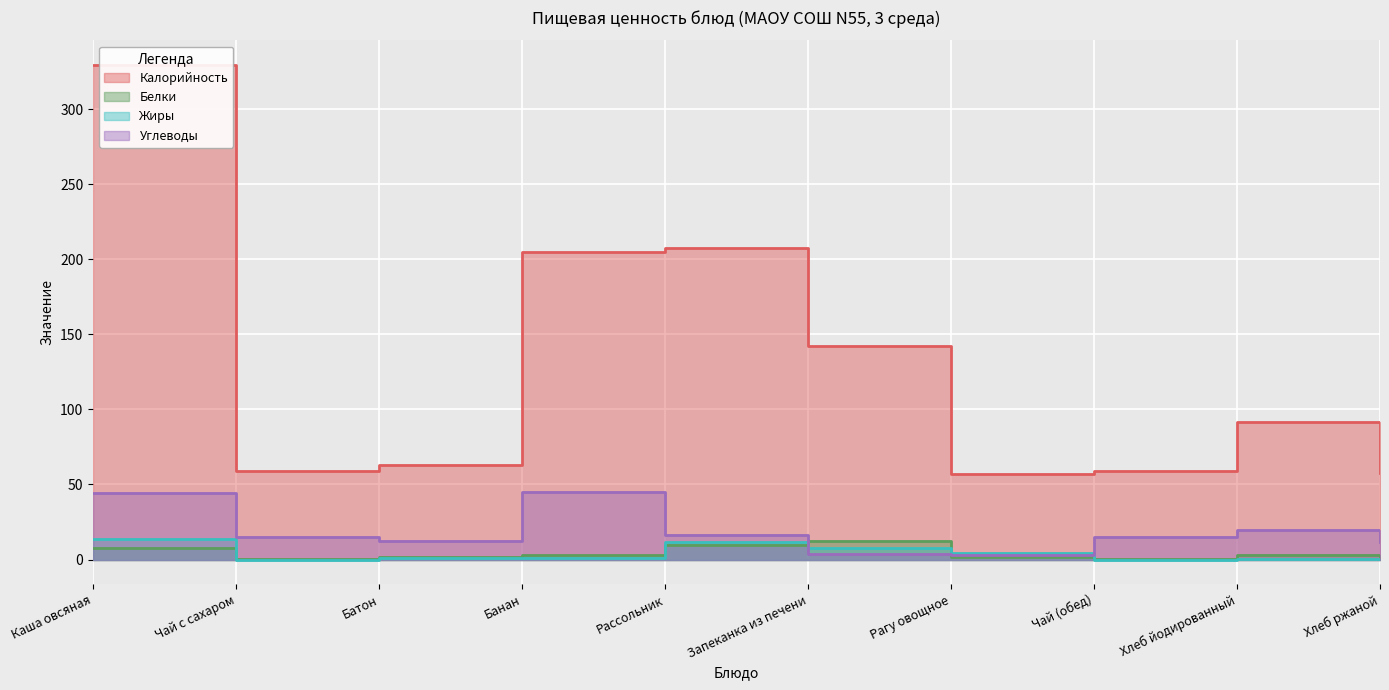

At how many categories does at least one series exceed 28?

10